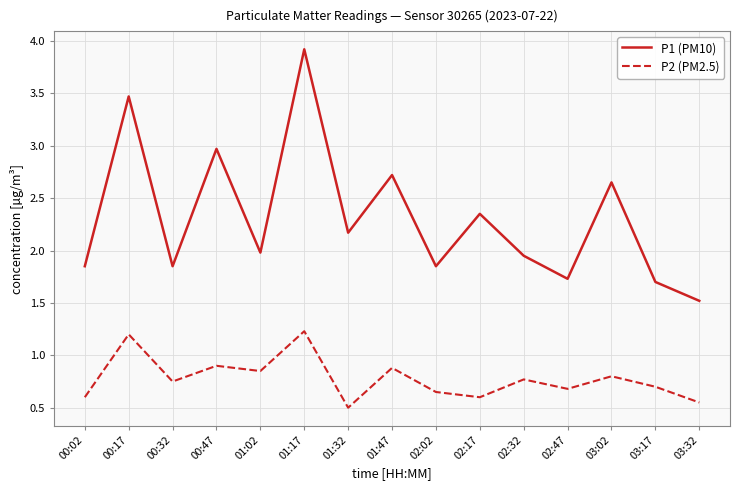

What position from the right is 01:32?

9